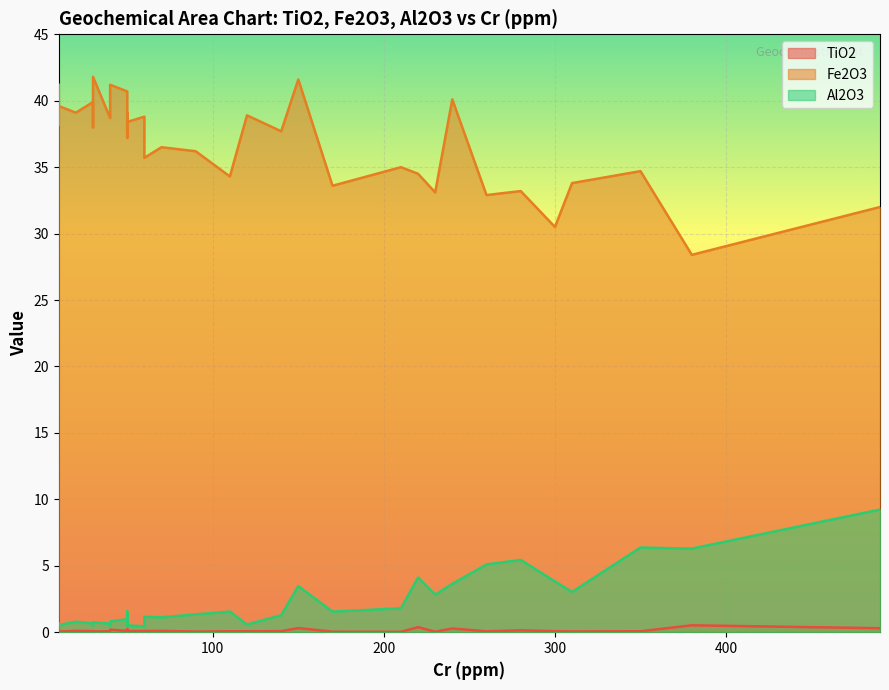

What is the sum of all TiO2 values?

4.9